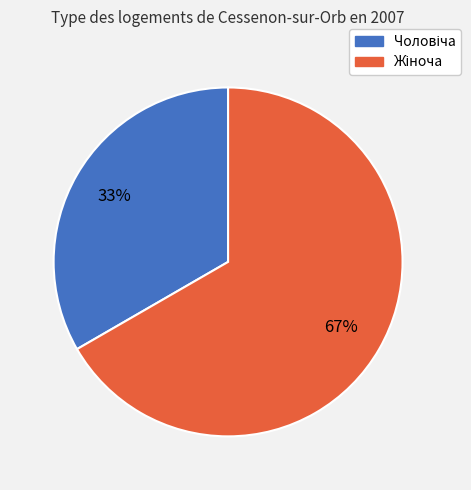

Is there a majority slice in this chart?

Yes